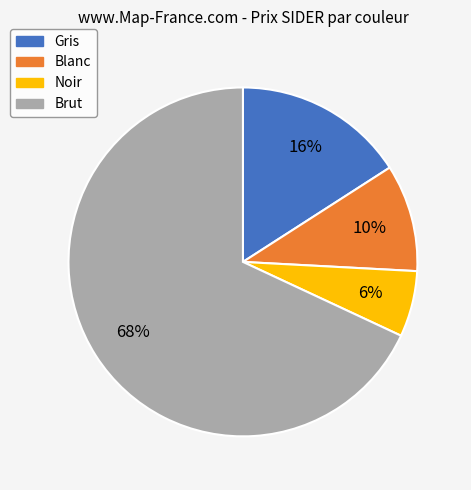

To the nearest percent, what is the average slice percentage?

25%